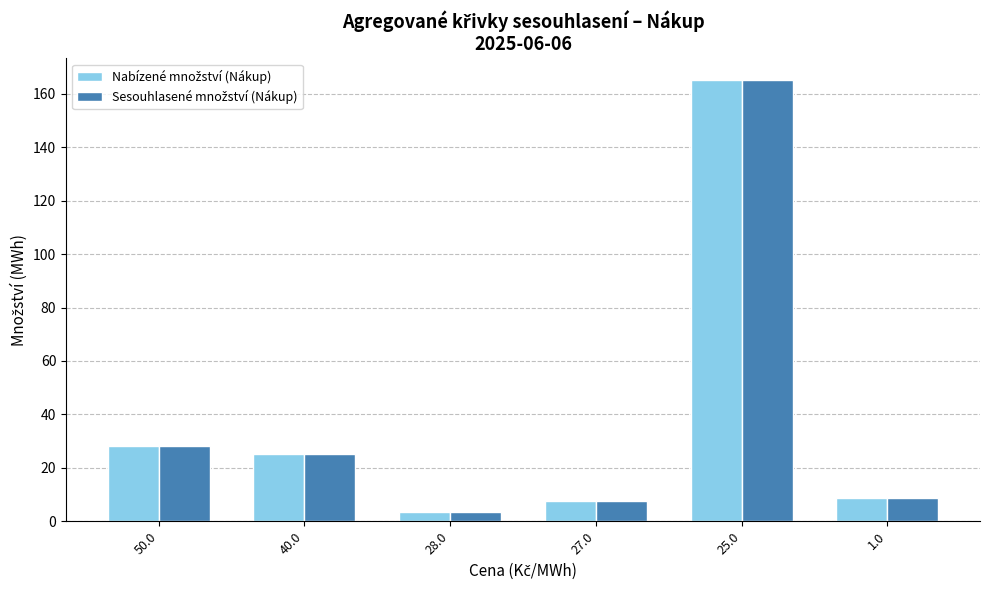

What is the total value across all series at 25.0?

330.1